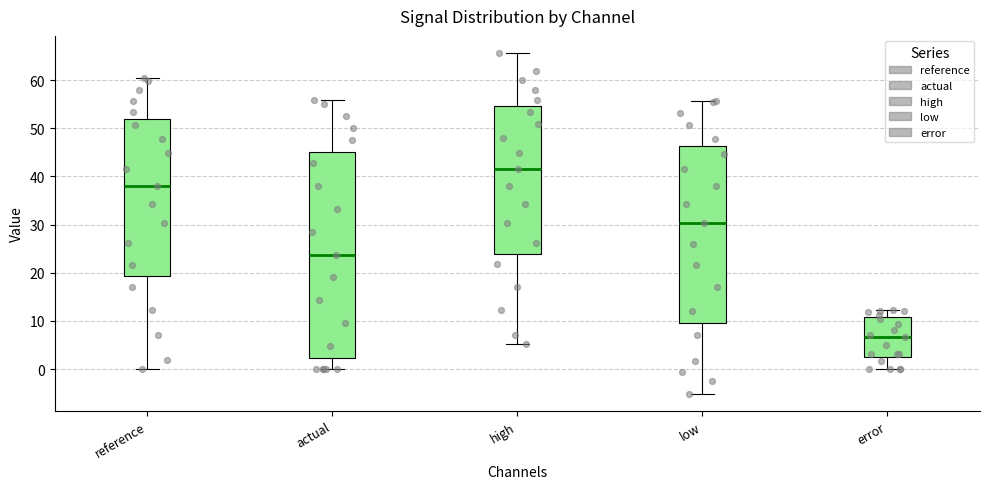

Reading left to right, transcribe this box plot: for each box, give where its median line is, the range the box spans, and where its two whiskers end, as read against the y-axis. The values are not printed on the chart, so give them approximately, as read against the axis.

reference: median 38, box 19 to 52, whiskers 0 to 60
actual: median 24, box 2 to 45, whiskers 0 to 56
high: median 42, box 24 to 55, whiskers 5 to 66
low: median 30, box 10 to 46, whiskers -5 to 56
error: median 7, box 2 to 11, whiskers 0 to 12